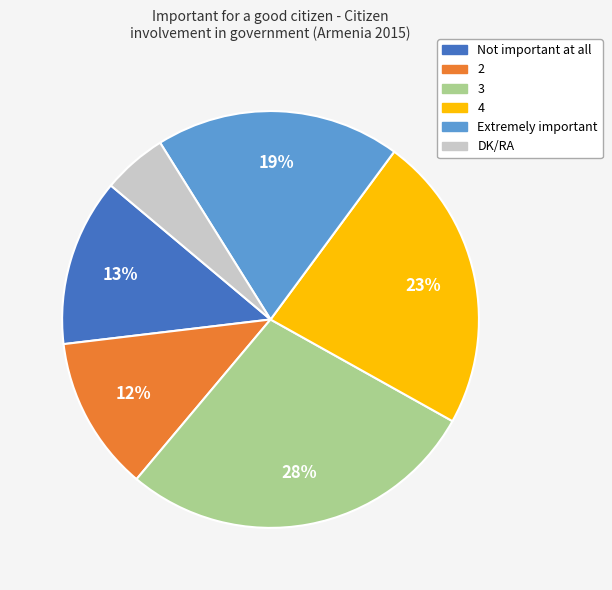

Is it true that DK/RA is 5% of the pie?

True